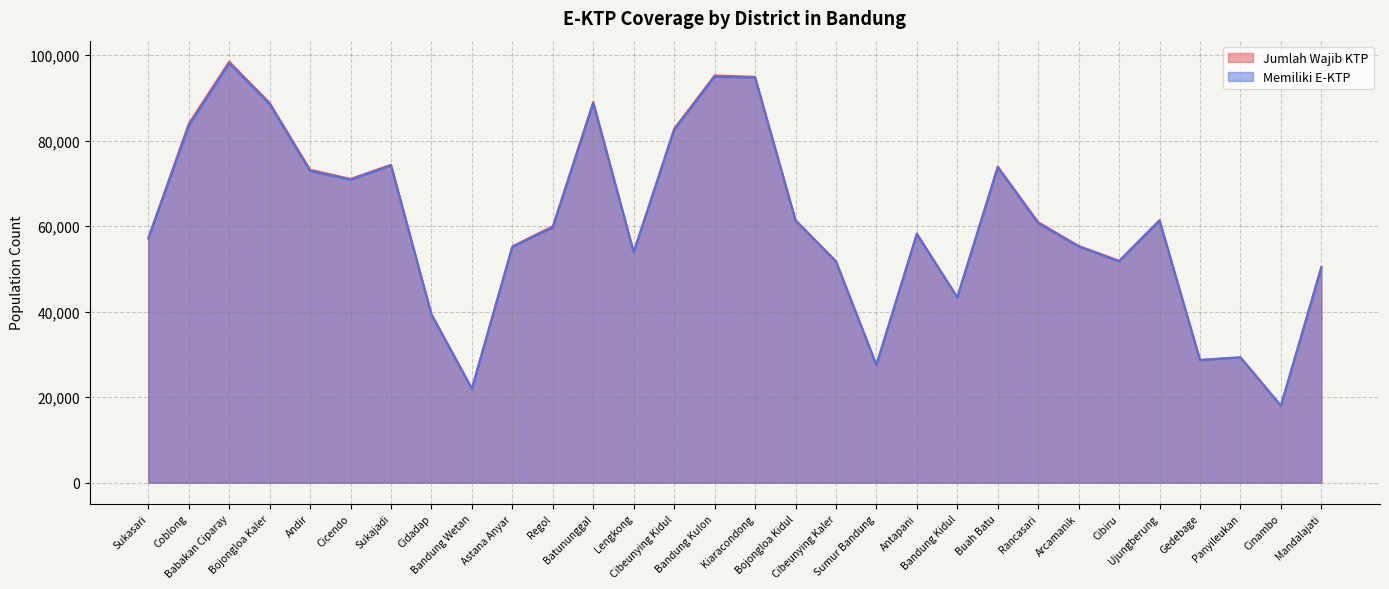

Reading left to right, transcribe all the data shown in this chart.

Jumlah Wajib KTP: 57203	83931	98424	88798	73147	71016	74329	39421	22032	55254	59955	89028	53947	82753	95199	94880	61414	51809	27544	58264	43384	73912	60908	55361	51887	61388	28719	29329	18028	50436
Memiliki E-KTP: 57065	83372	98043	88491	72852	70801	74129	39208	21933	55116	59639	88706	53817	82415	94878	94718	61249	51678	27490	58076	43269	73704	60609	55185	51714	61264	28636	29274	17928	50246